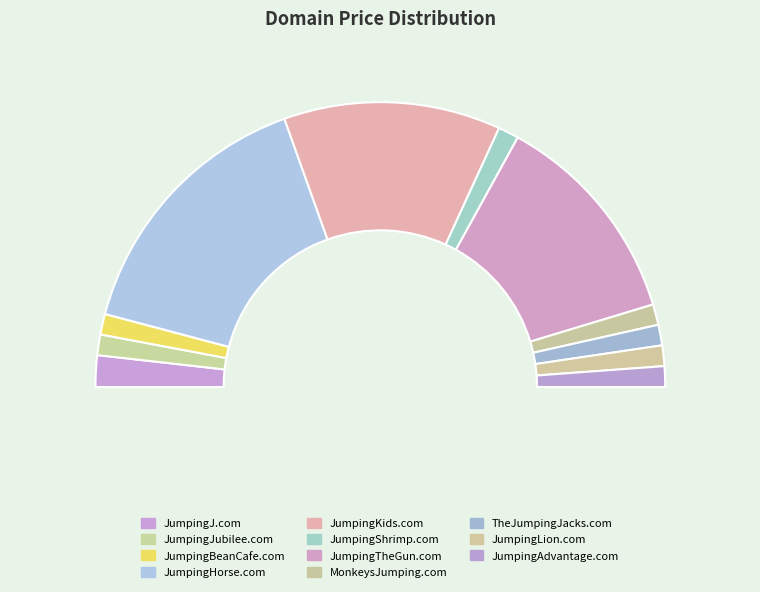

Rank the categories by value from lowest to highest.

JumpingJubilee.com, JumpingBeanCafe.com, JumpingShrimp.com, MonkeysJumping.com, TheJumpingJacks.com, JumpingLion.com, JumpingAdvantage.com, JumpingJ.com, JumpingKids.com, JumpingTheGun.com, JumpingHorse.com